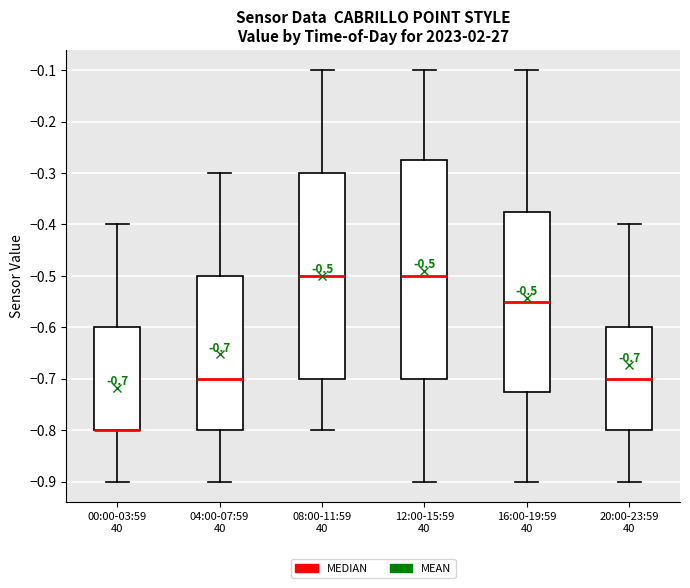

Comparing the boxes themselves (not the whiskers), which one is the tallest?

12:00-15:59 40